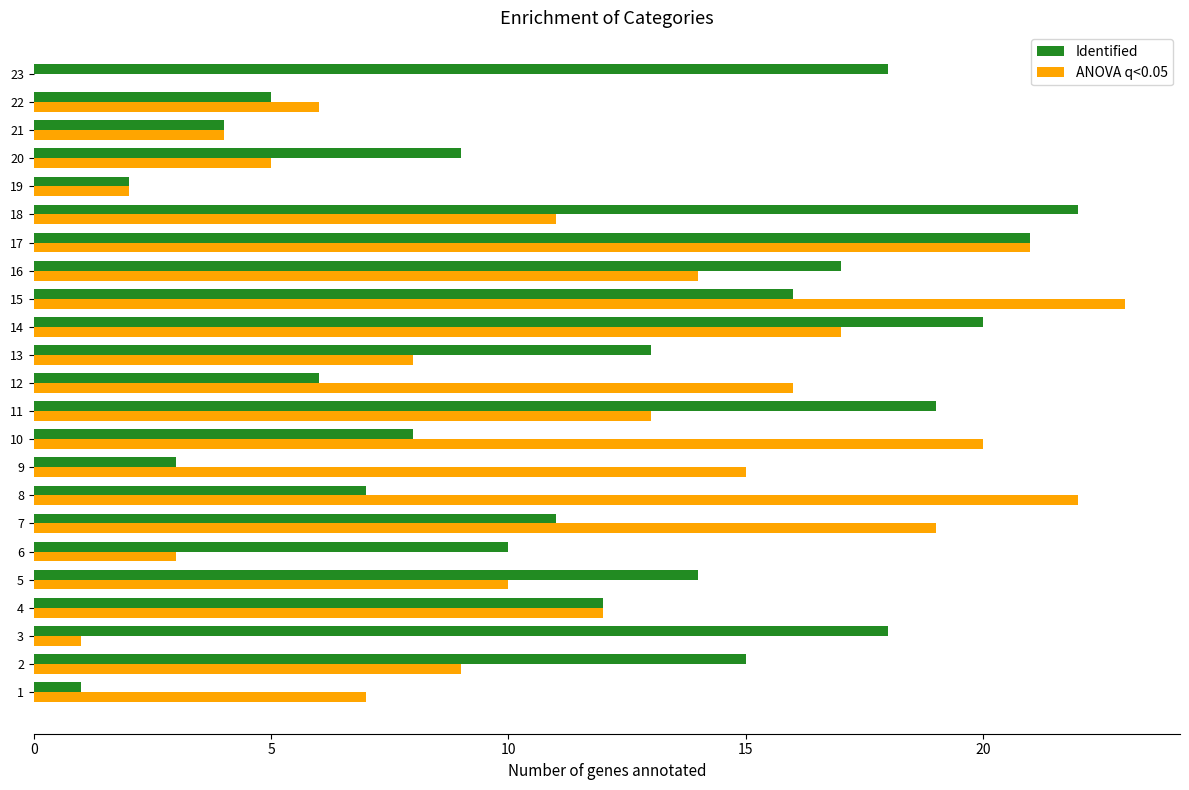

What value does the ANOVA q<0.05 series have at 7?

19